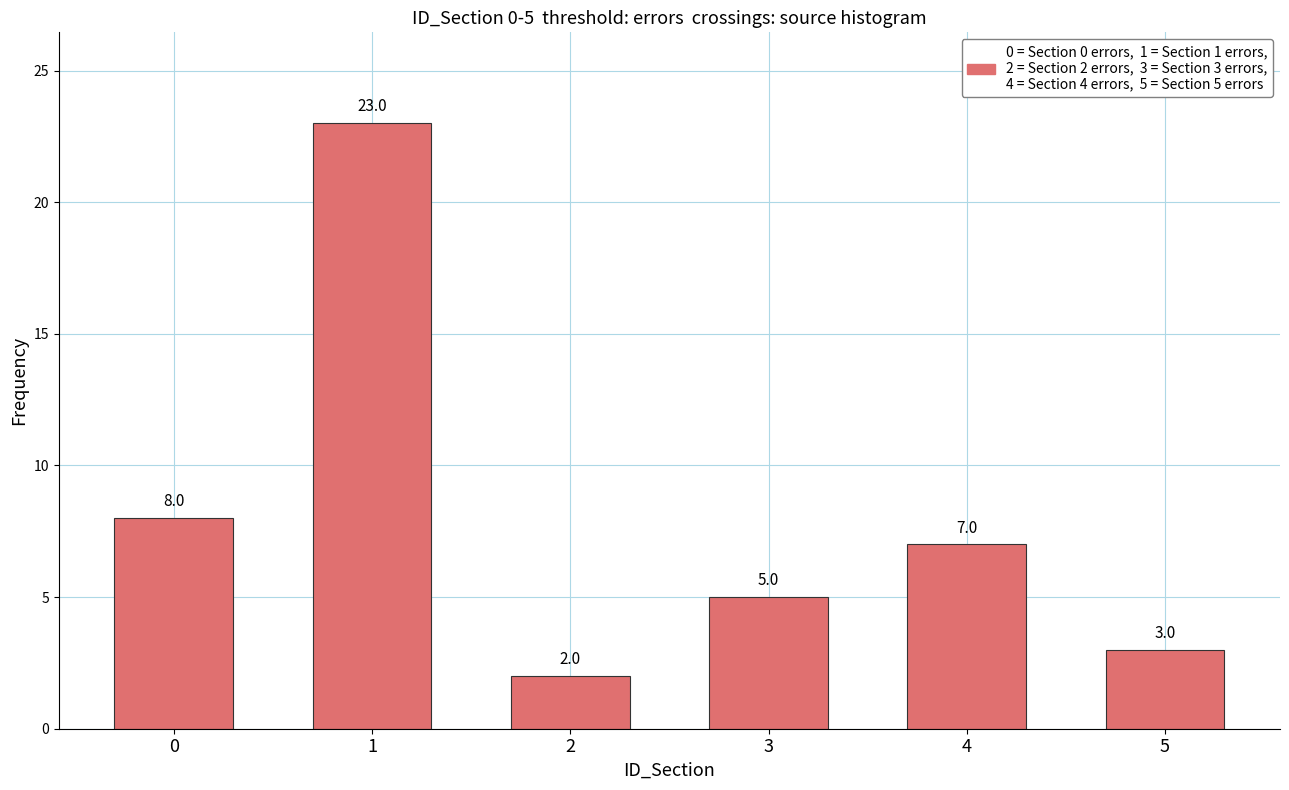

True or false: the data shows 2 at 2.

True